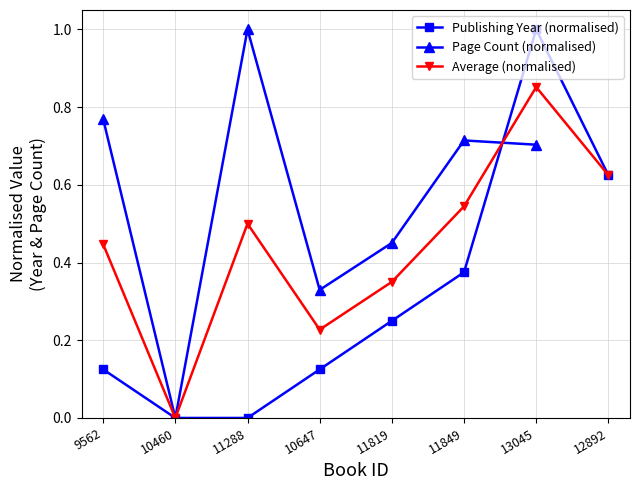

At how many categories does at least one series exceed 0?

7